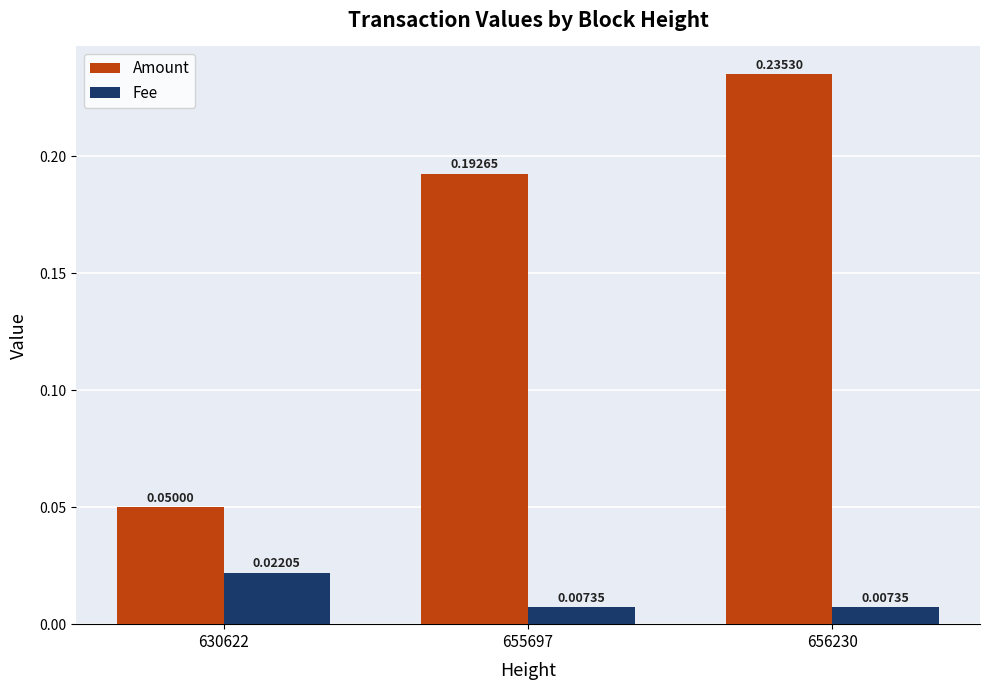

How many groups of bars are there?

3